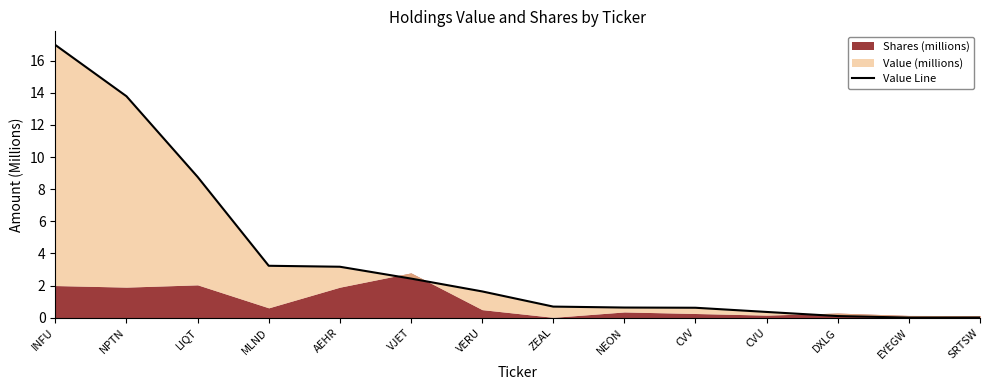

Reading right to left, transcribe all the data shown in this chart.

SRTSW=0.0	EYEGW=0.0	DXLG=0.1	CVU=0.4	CVV=0.6	NEON=0.6	ZEAL=0.7	VERU=1.6	VJET=2.4	AEHR=3.2	MLND=3.2	LIQT=8.8	NPTN=13.8	INFU=17.0